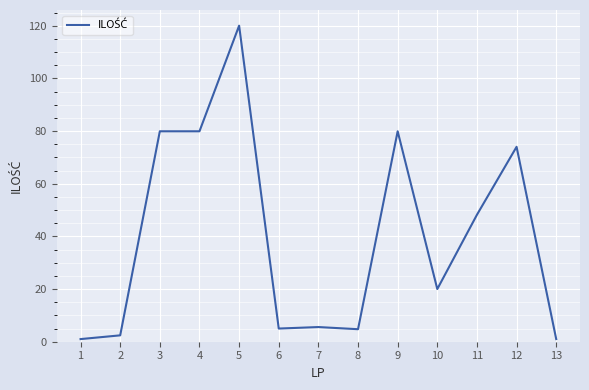

What is the minimum value shown in the chart?

1.0